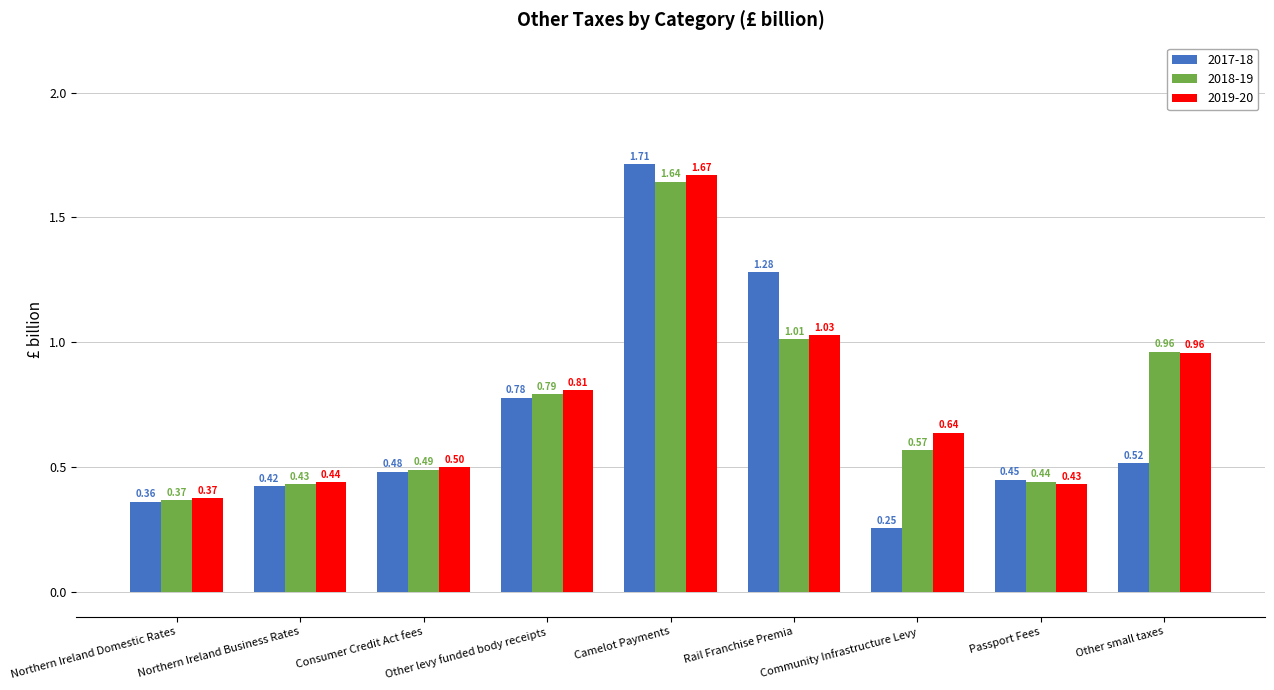

Which series has the widest spread of values?

2017-18